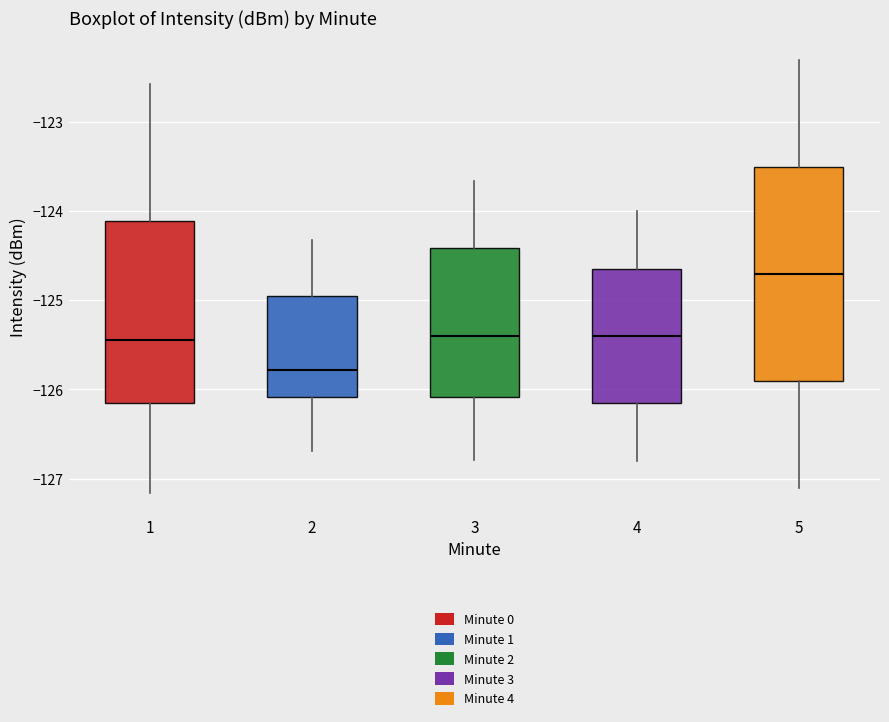

Reading left to right, read every box against the y-axis: the position of its median line, the range the box covers, and the ends of its whiskers. The values are not printed on the chart, so give them approximately, as read against the axis.

1: median -125.5, box -126.2 to -124.1, whiskers -127.2 to -122.6
2: median -125.8, box -126.1 to -124.9, whiskers -126.7 to -124.3
3: median -125.4, box -126.1 to -124.4, whiskers -126.8 to -123.7
4: median -125.4, box -126.1 to -124.6, whiskers -126.8 to -124.0
5: median -124.7, box -125.9 to -123.5, whiskers -127.1 to -122.3